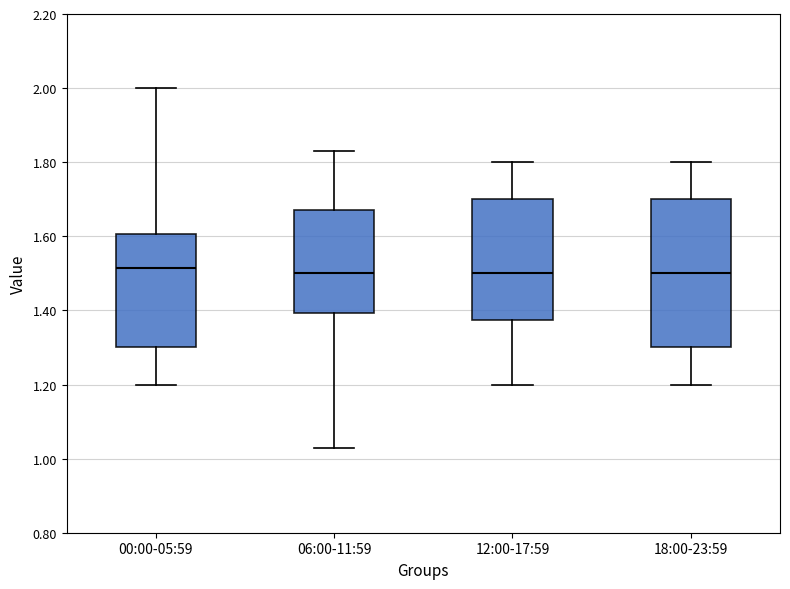

Reading left to right, read every box against the y-axis: the position of its median line, the range the box covers, and the ends of its whiskers. The values are not printed on the chart, so give them approximately, as read against the axis.

00:00-05:59: median 1.52, box 1.30 to 1.60, whiskers 1.20 to 2.00
06:00-11:59: median 1.50, box 1.40 to 1.68, whiskers 1.04 to 1.84
12:00-17:59: median 1.50, box 1.38 to 1.70, whiskers 1.20 to 1.80
18:00-23:59: median 1.50, box 1.30 to 1.70, whiskers 1.20 to 1.80